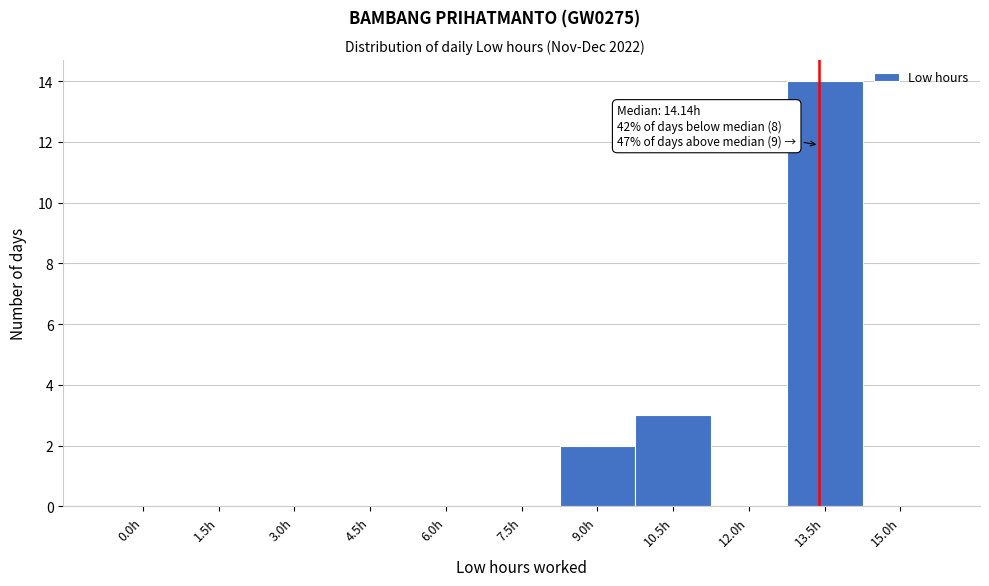

Reading left to right, what are all the values shown in this chart?

0.0h=0	1.5h=0	3.0h=0	4.5h=0	6.0h=0	7.5h=0	9.0h=2	10.5h=3	12.0h=0	13.5h=14	15.0h=0